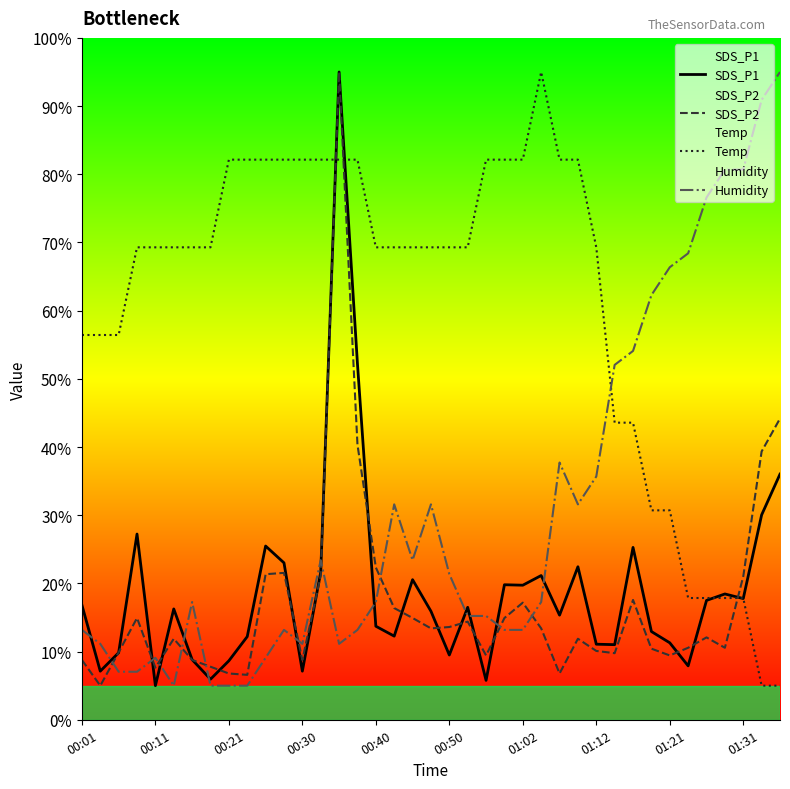

What is the highest value of the SDS_P2 series?

95.0